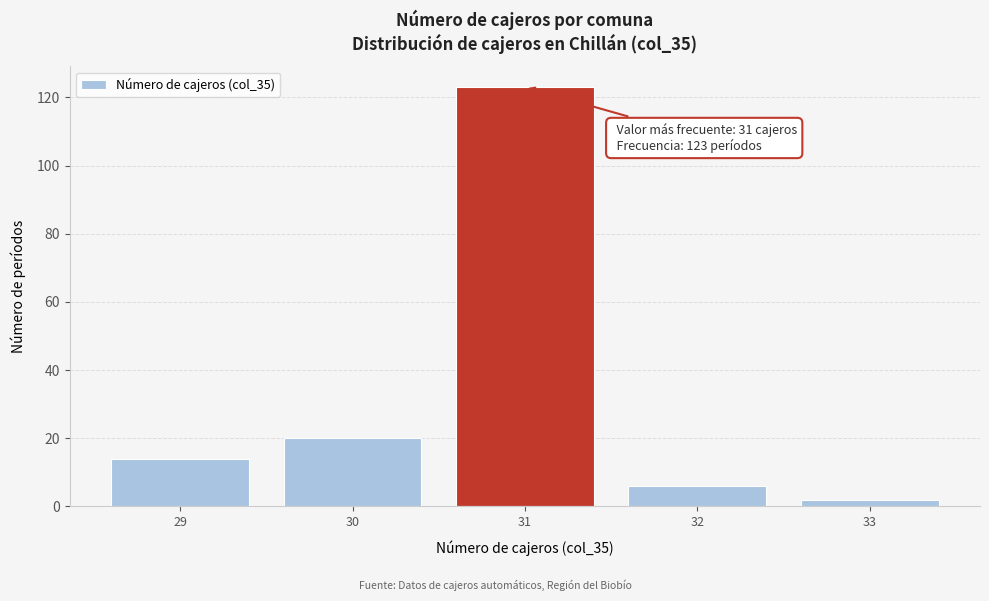

Over which range of the x-axis is the bar tallest?

30.5 to 31.5